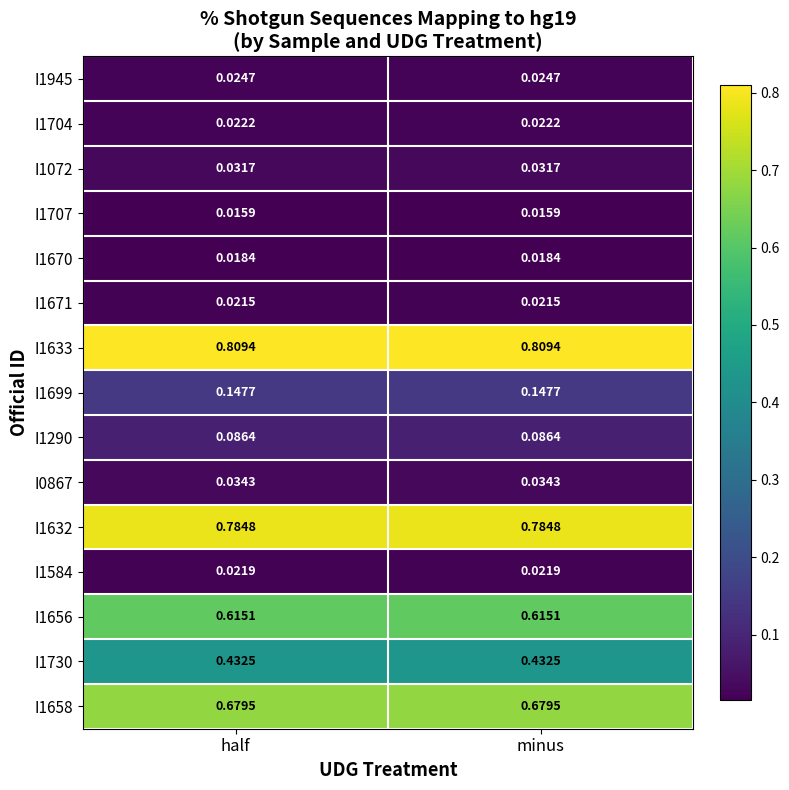

Is the value of I1290 at minus greater than the value of I1632 at half?

No